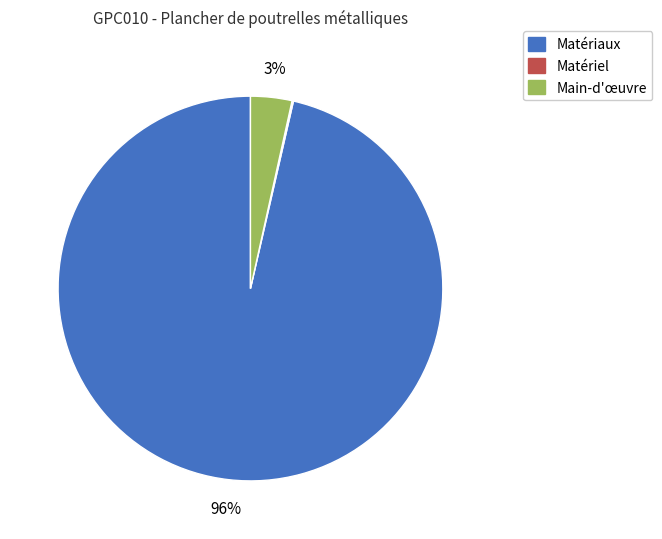

Is there a majority slice in this chart?

Yes